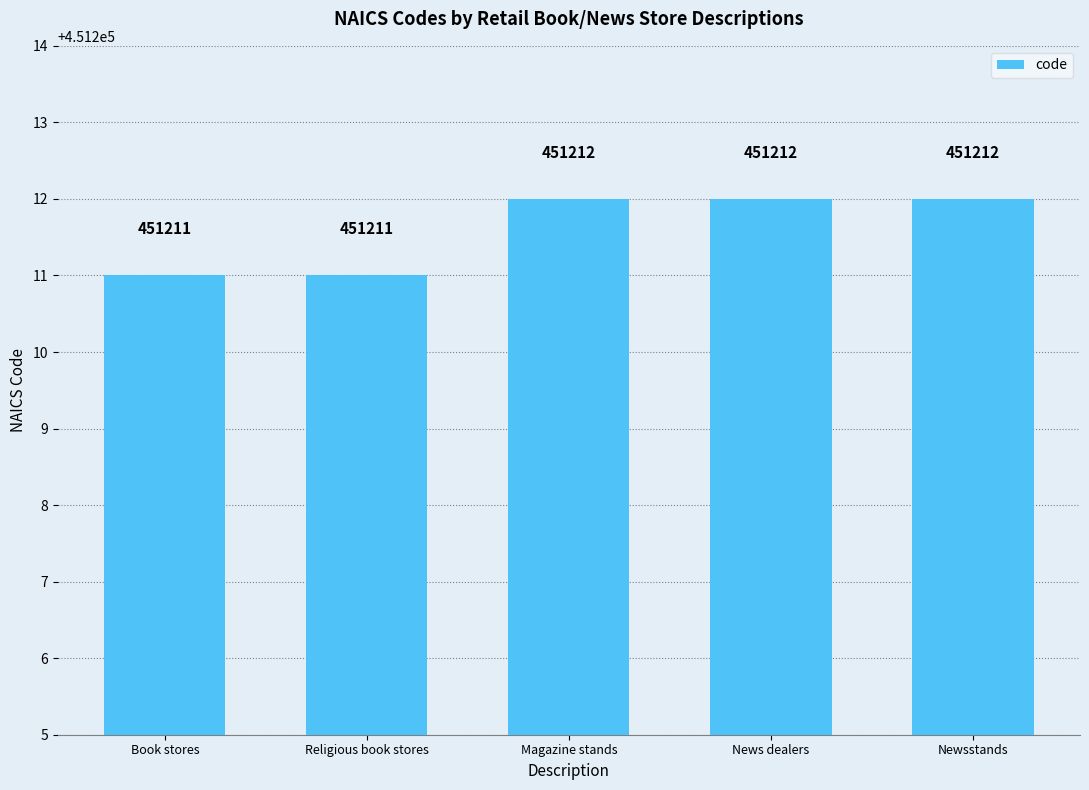

What is the change in value from Book stores to Magazine stands?

+1